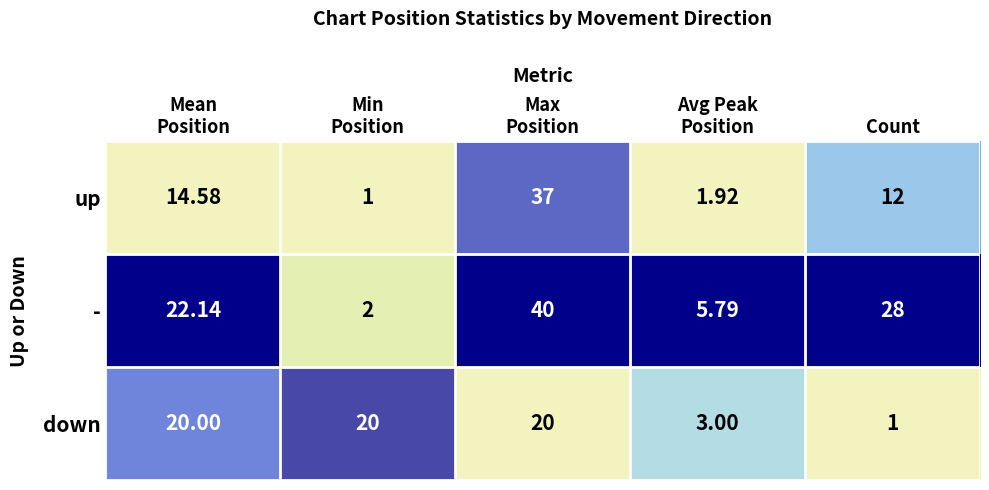

Between Max
Position and Count, which series saw the biggest shift?

up